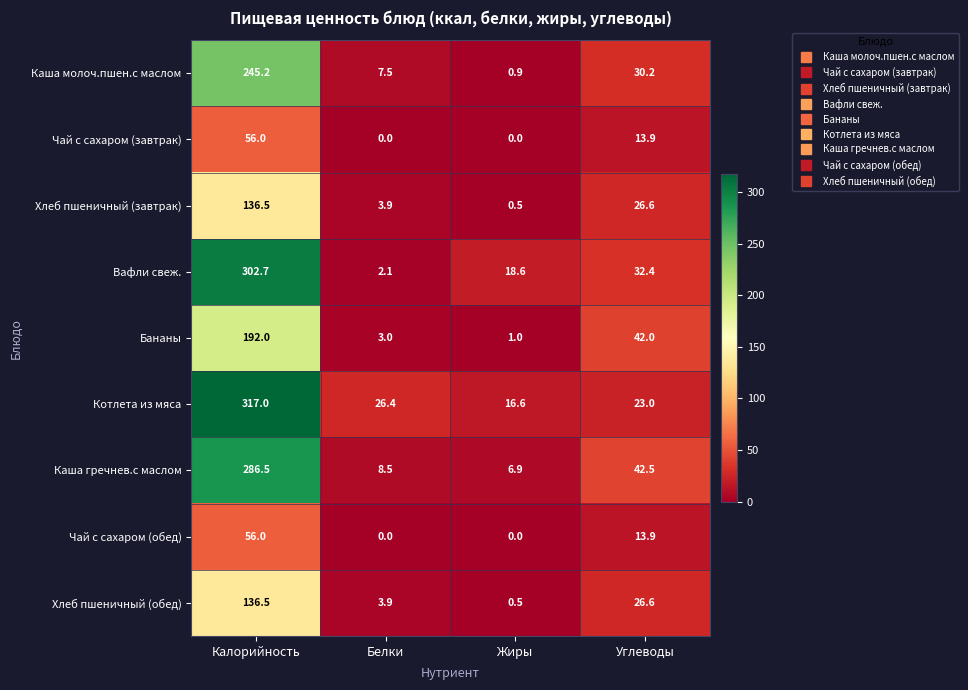

At which label is Чай с сахаром (обед) closest to 28?

Углеводы